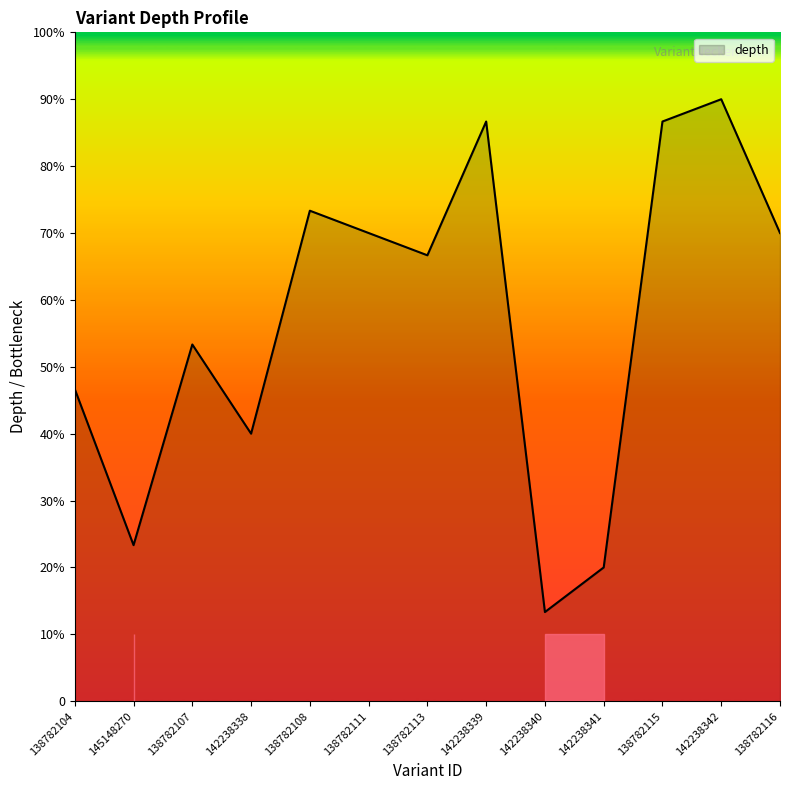

What is the label of the 3rd point from the left?

138782107